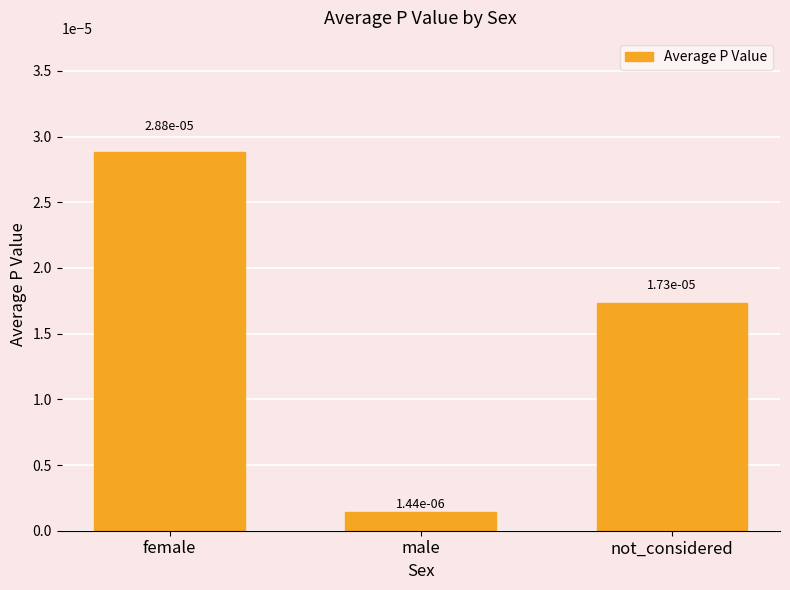

What position from the right is not_considered?

1